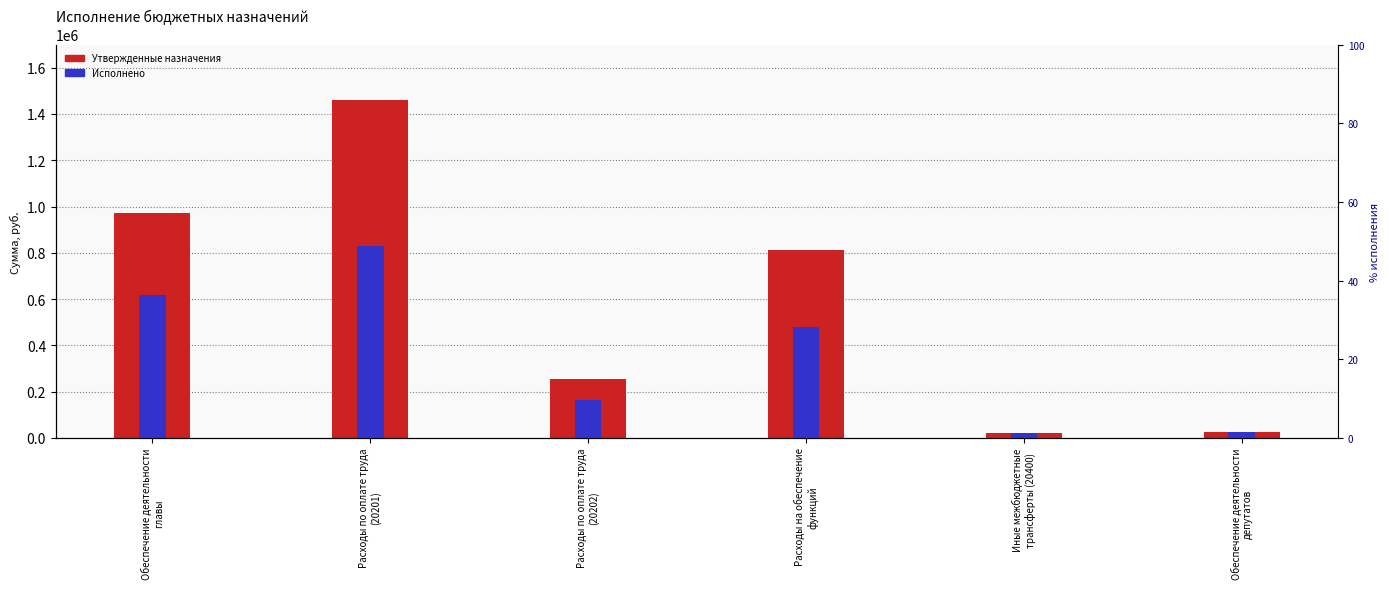

How many values in the Исполнено series are below 476971?

3